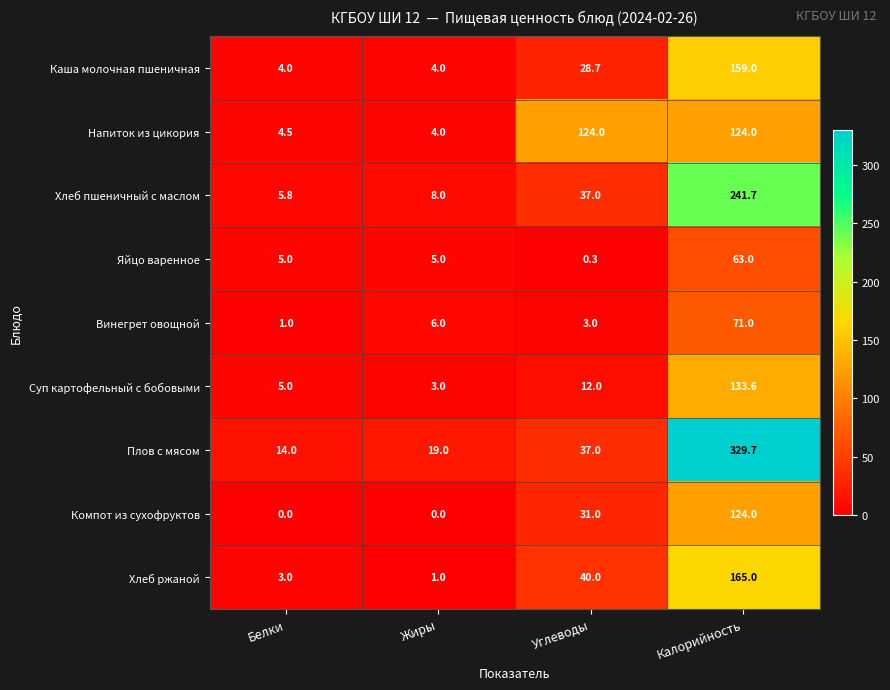

Count the number of categories in the chart.

4